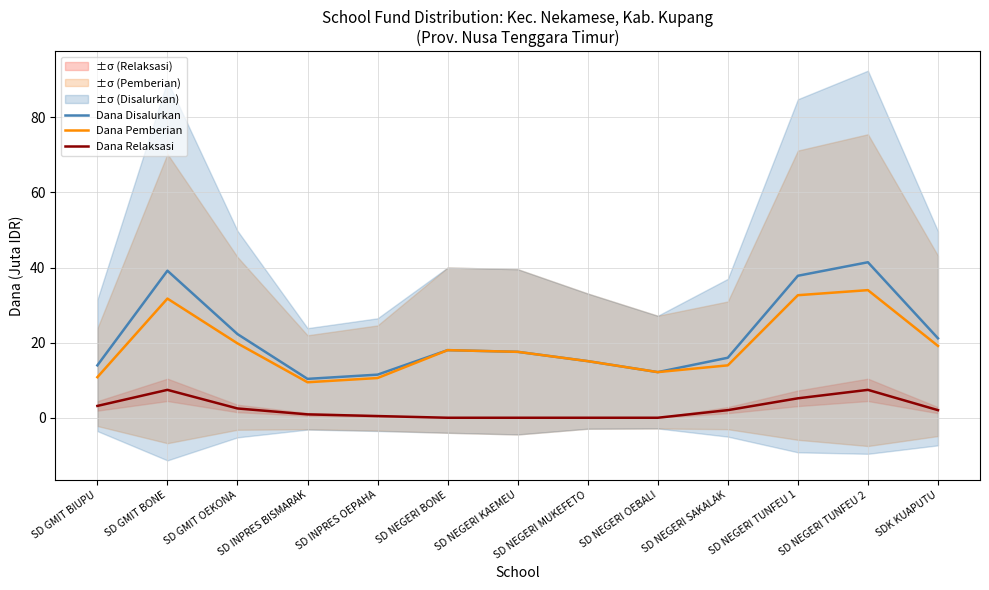

Which series has the largest total across all categories?

Dana Disalurkan